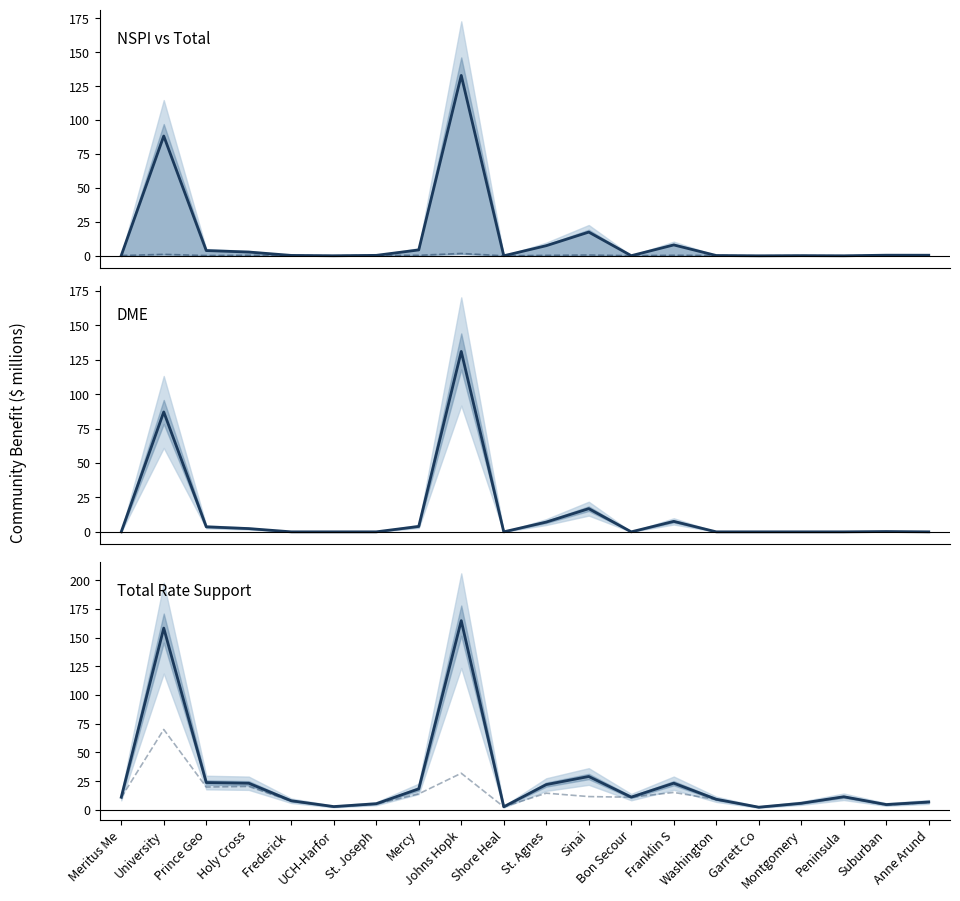

In Total Rate Support, how many points are lower than both neighbors (excluding endpoints)?

5